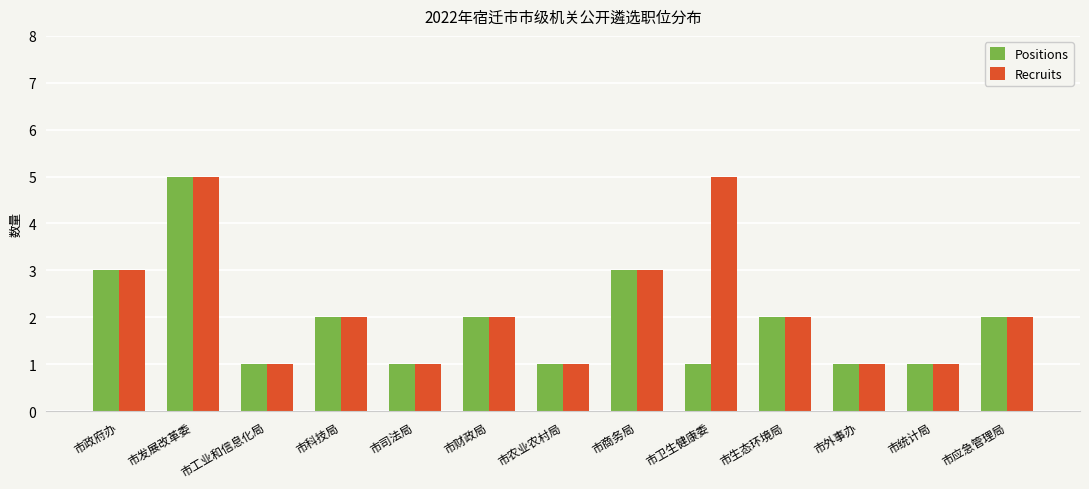

What is the label of the 8th bar from the right?

市财政局